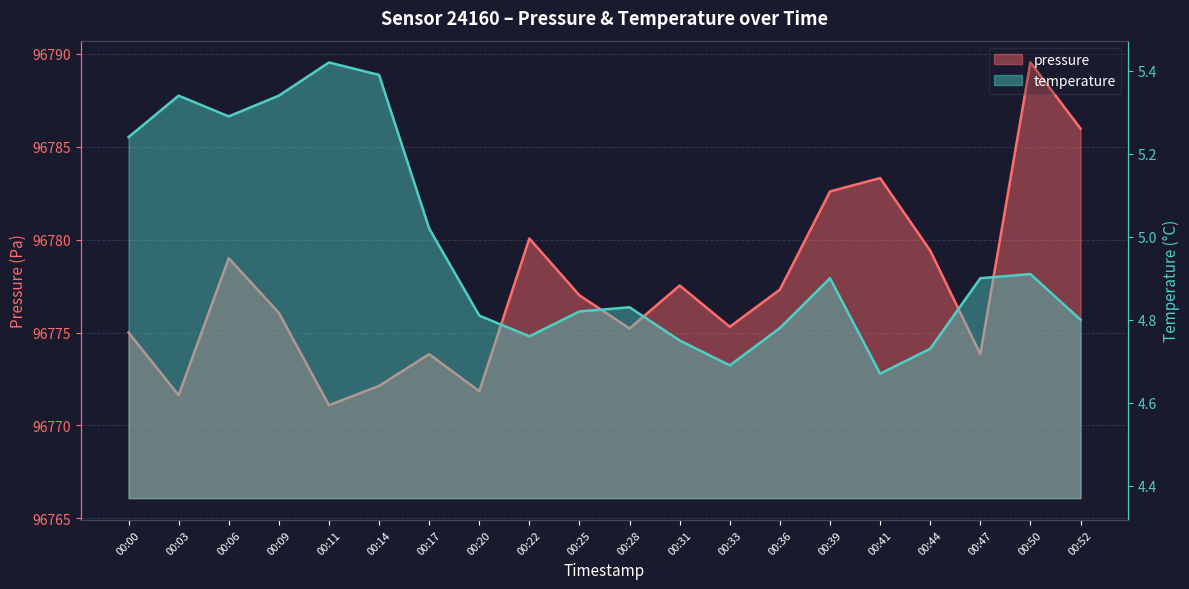

Rank the series by their average value, from highest to lowest.

pressure, temperature